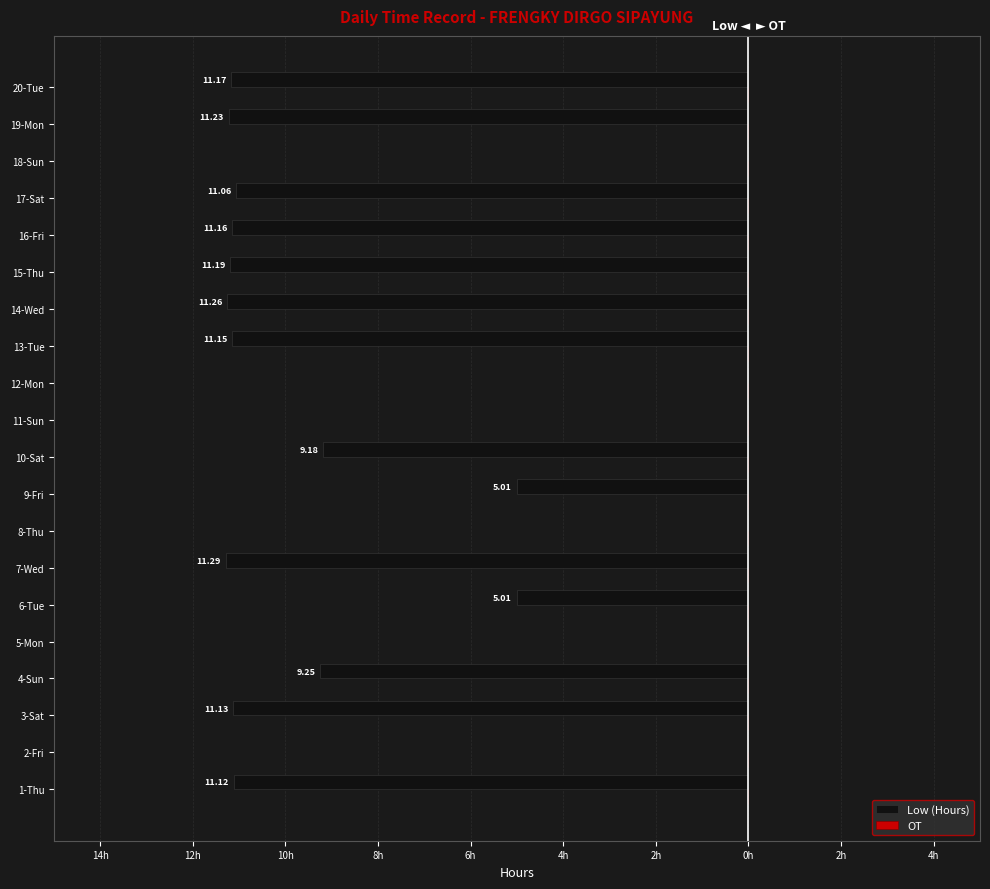

Count the number of categories in the chart.

20